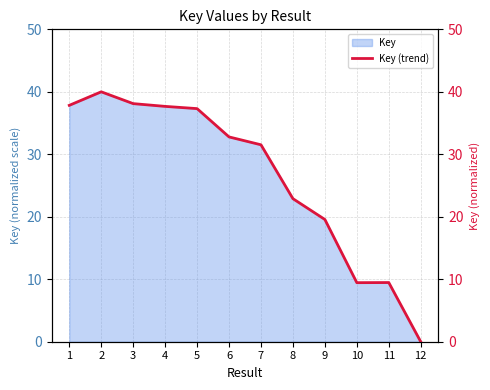

At which label is the value closest to 20?

9